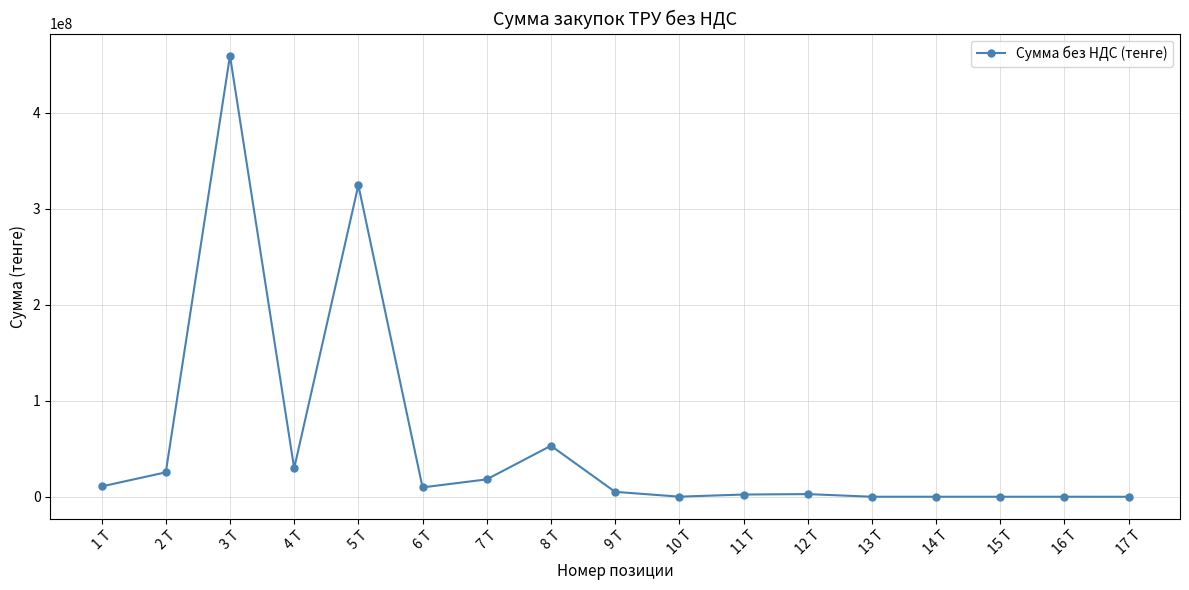

What is the average value?

55372920.4